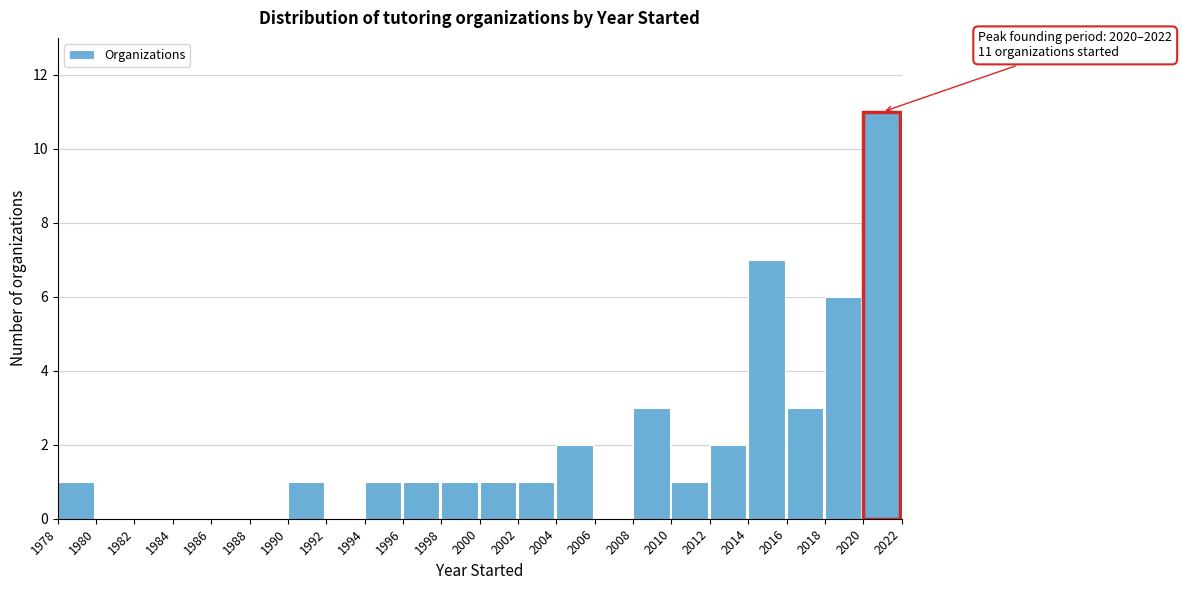

Over which range of the x-axis is the bar tallest?

2020 to 2022